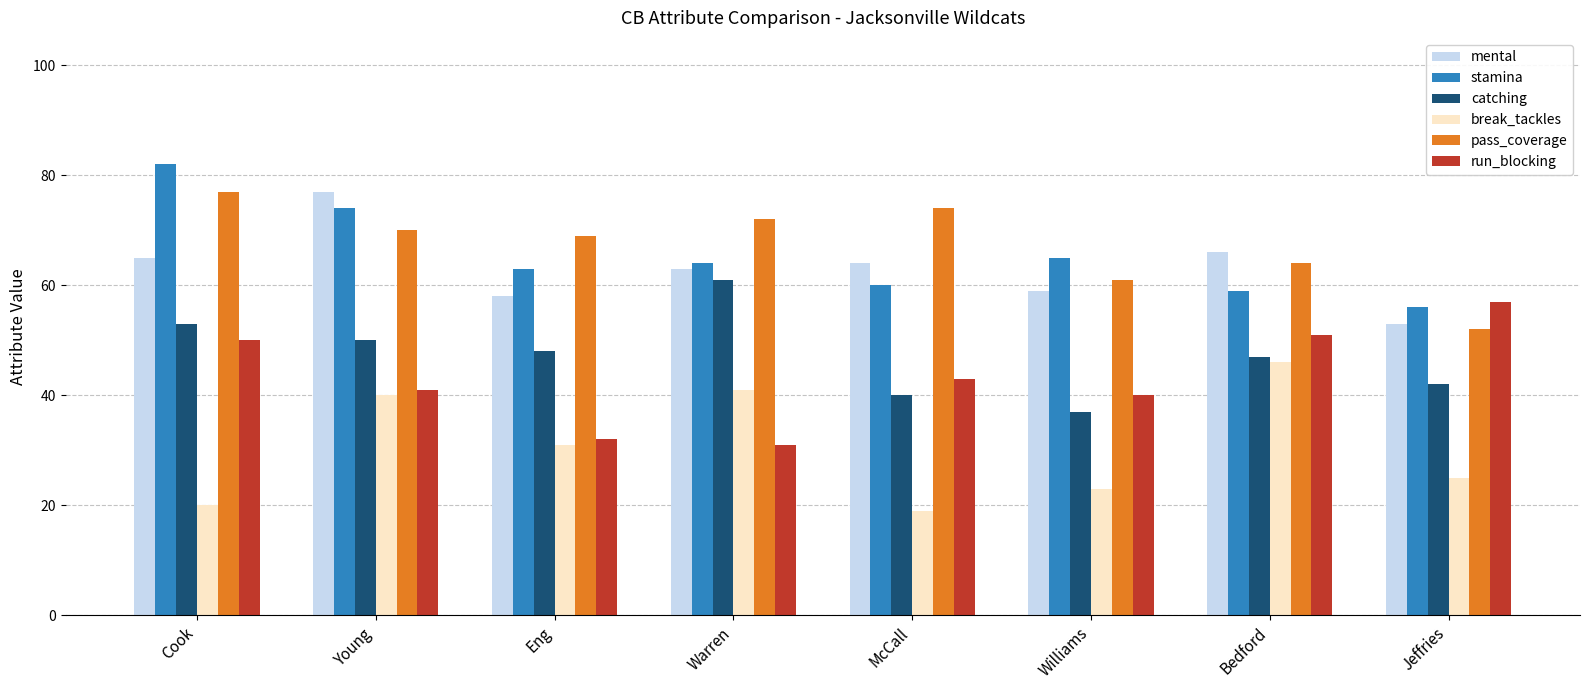

At which label does stamina reach its minimum?

Jeffries